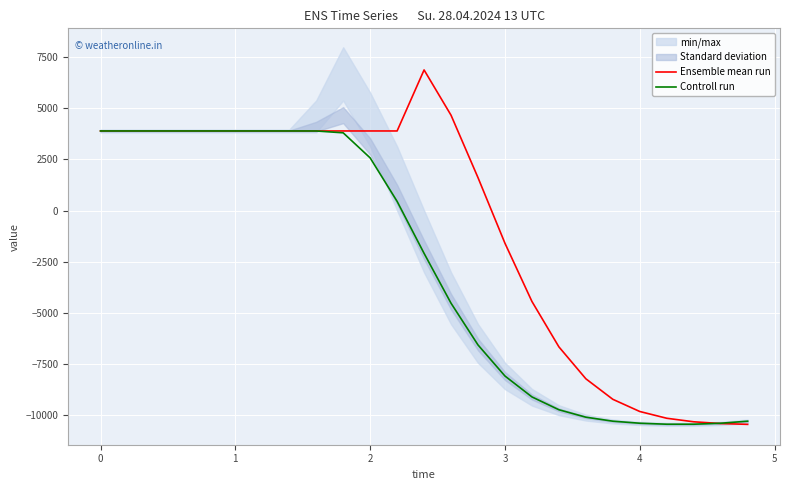

What is the lowest value of the Controll run series?

-10450.7